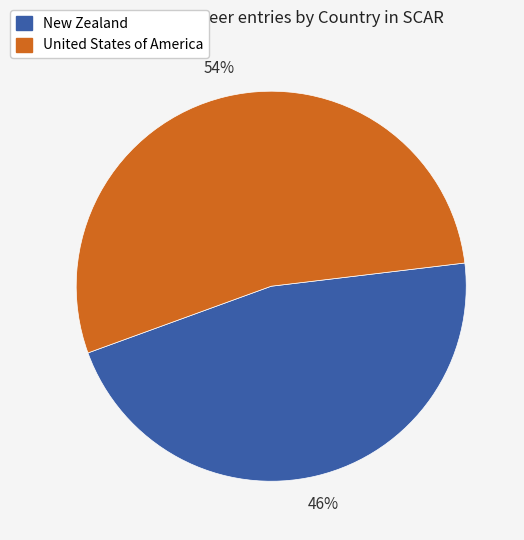

Count the number of slices in the pie.

2